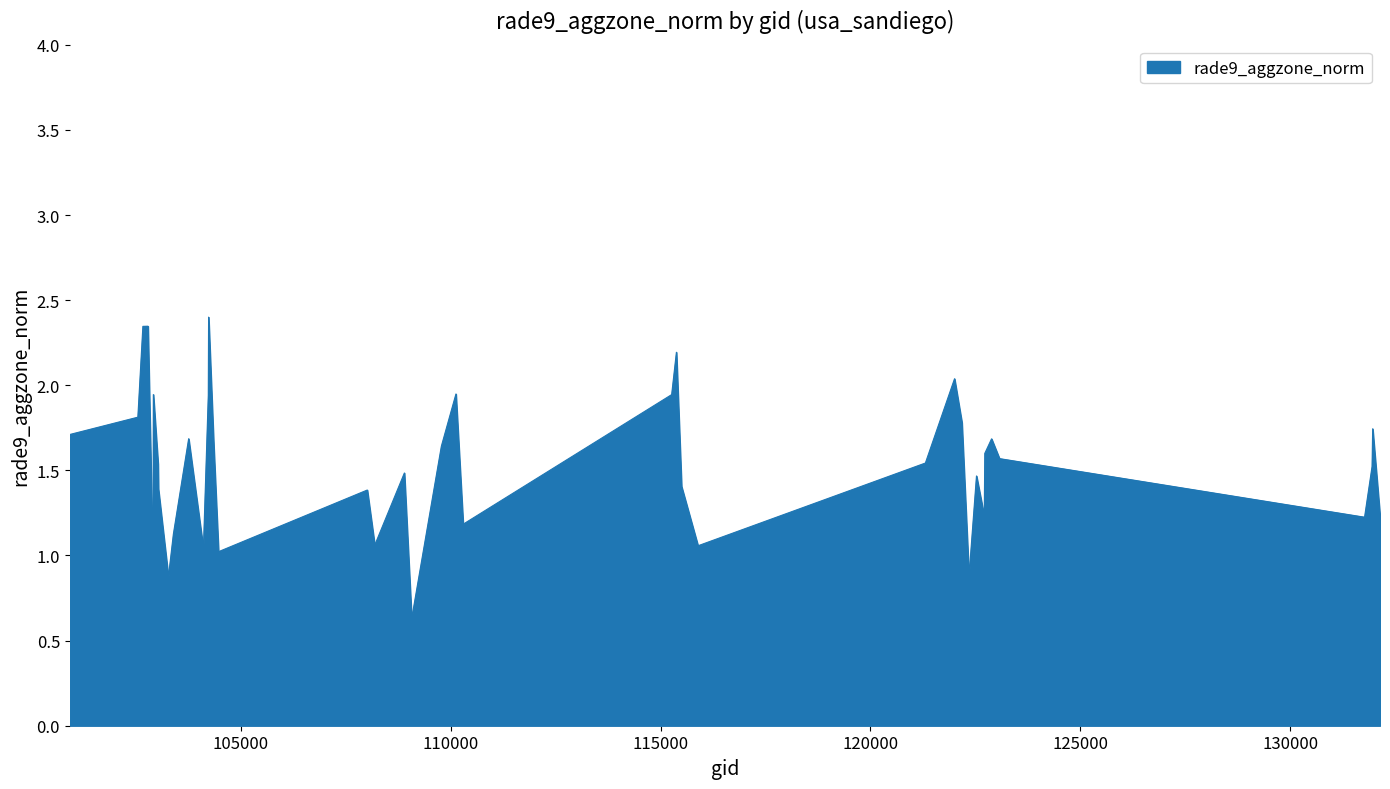

What is the minimum value shown in the chart?

0.6